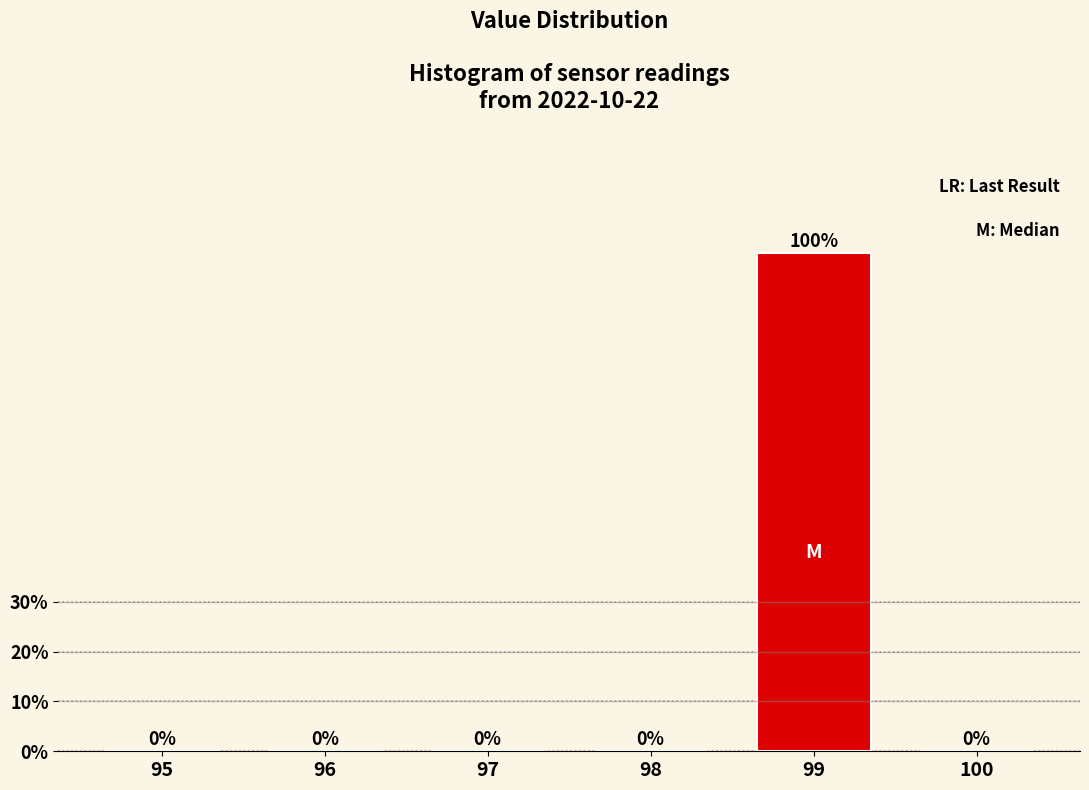

Reading left to right, what are all the values shown in this chart?

95=0	96=0	97=0	98=0	99=100	100=0